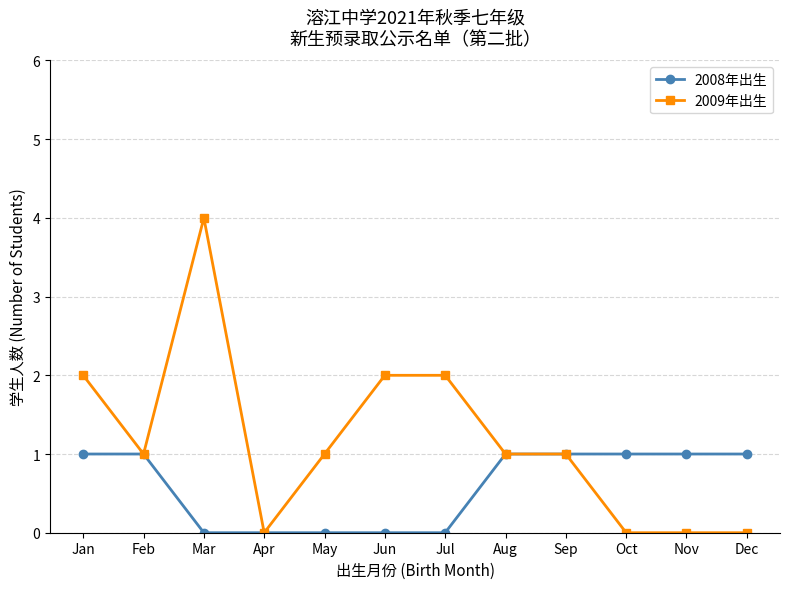

Rank the series by their average value, from highest to lowest.

2009年出生, 2008年出生